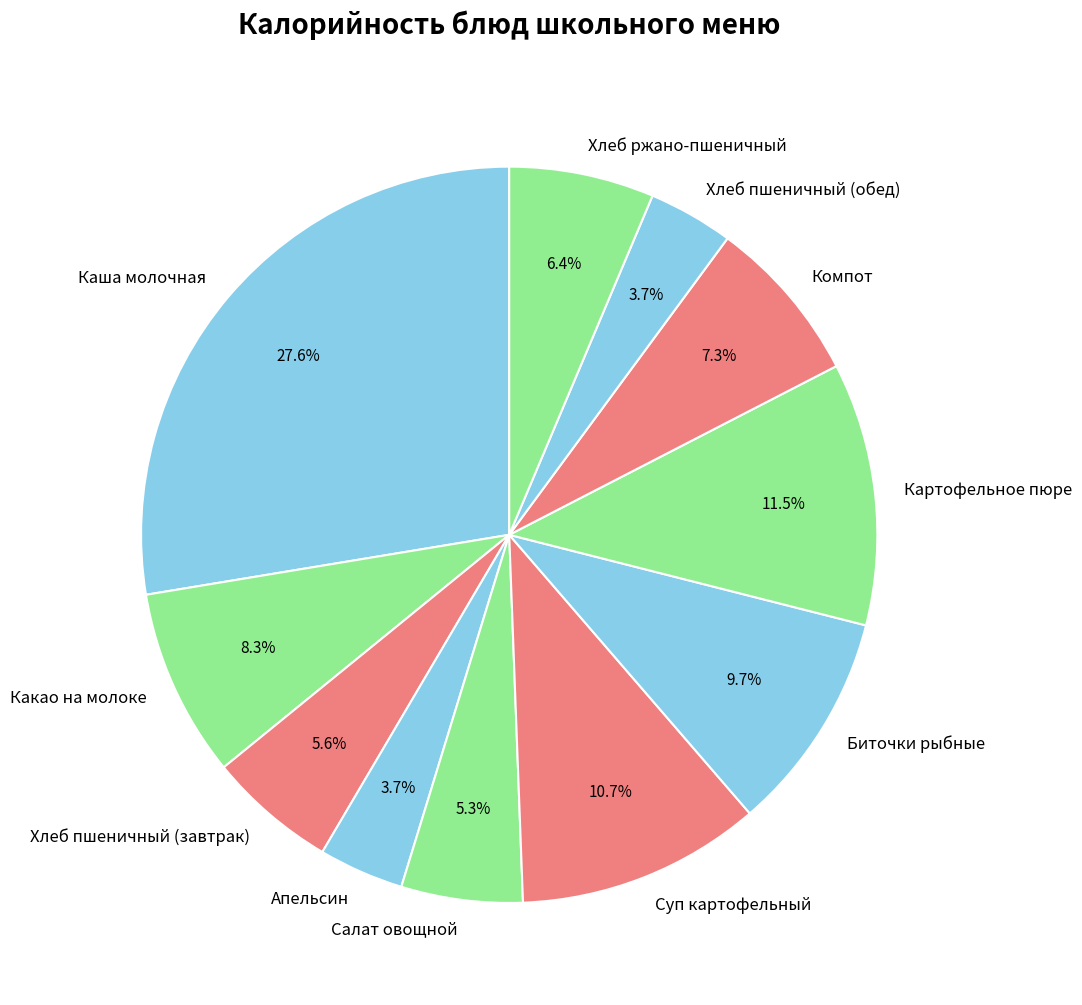

How many segments does this pie chart have?

11